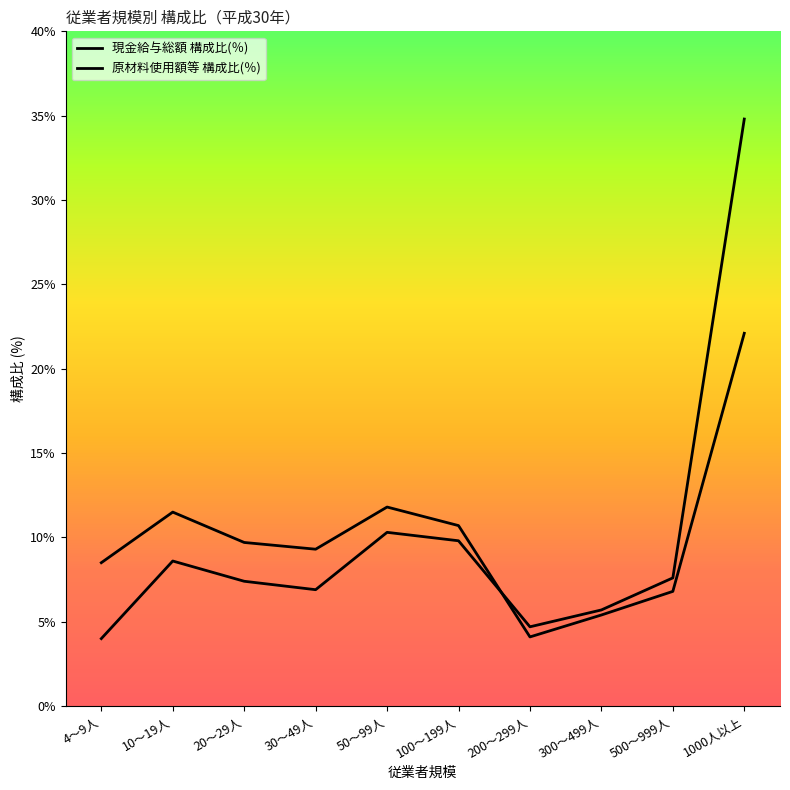

At which label does 現金給与総額 構成比(％) first exceed 9?

10～19人